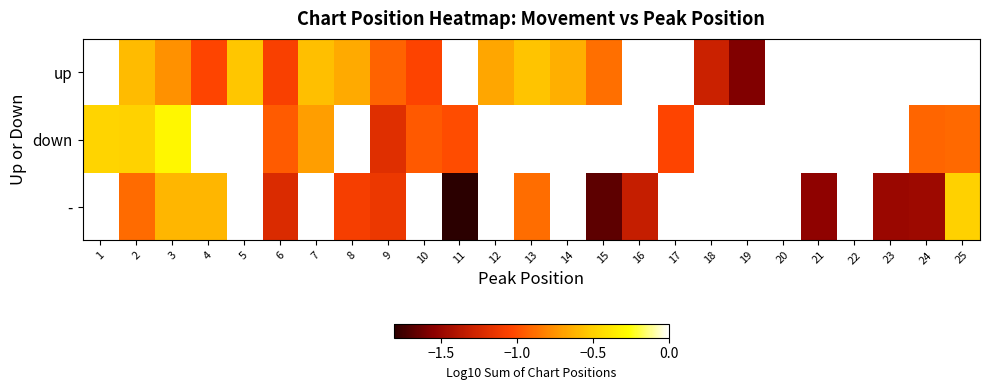

Is the value of up at 20 greater than the value of down at 18?

No